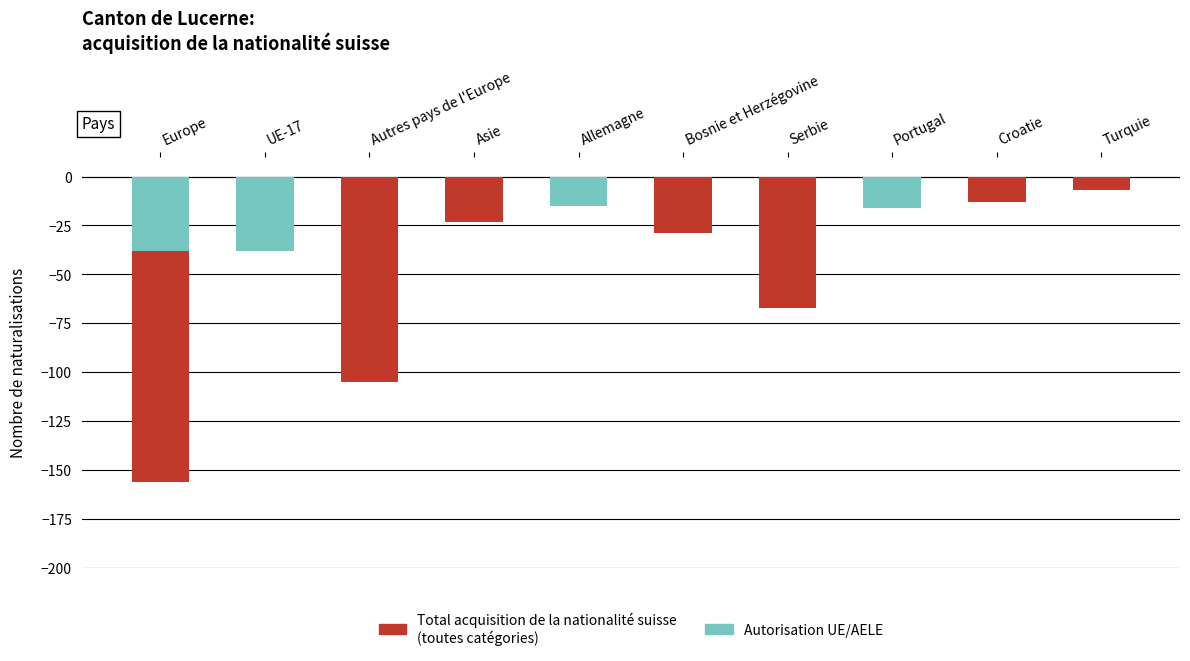

What value does the Total acquisition de la nationalité suisse series have at Bosnie et Herzégovine?

-29